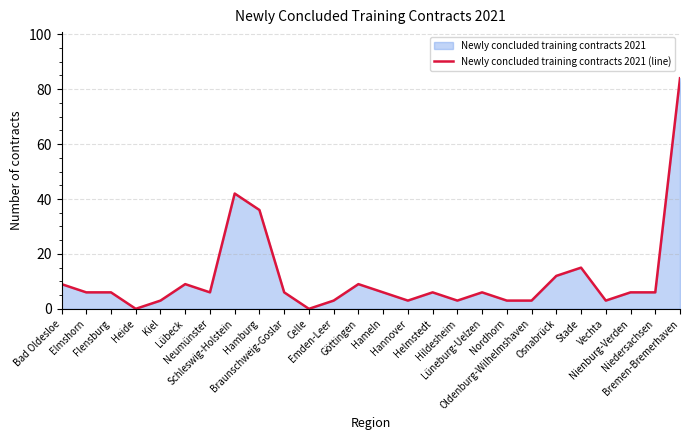

At which category does the chart reach its peak across all series?

Bremen-Bremerhaven